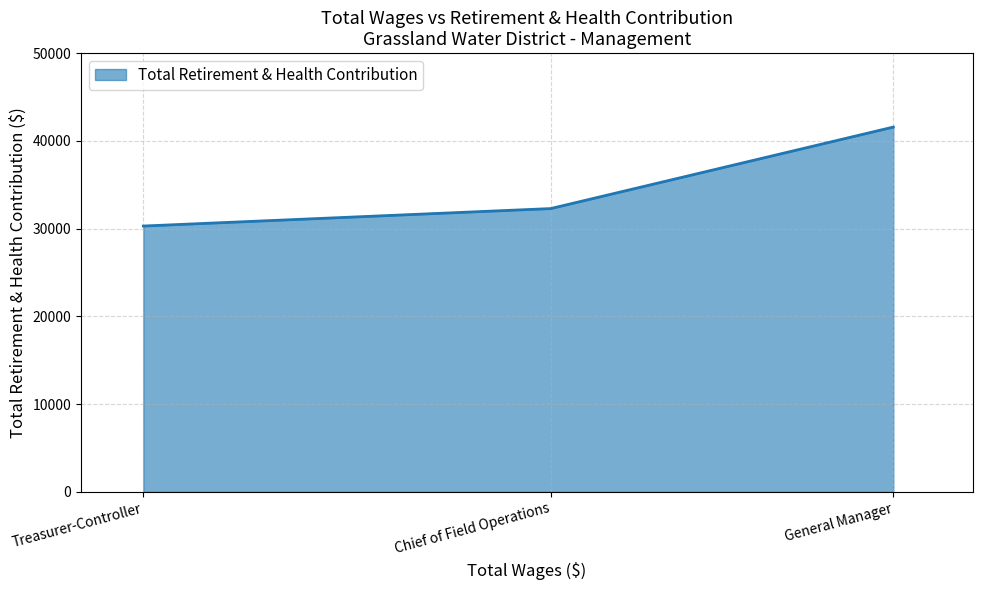

Reading left to right, what are all the values shown in this chart?

Treasurer-Controller=30298	Chief of Field Operations=32288	General Manager=41576